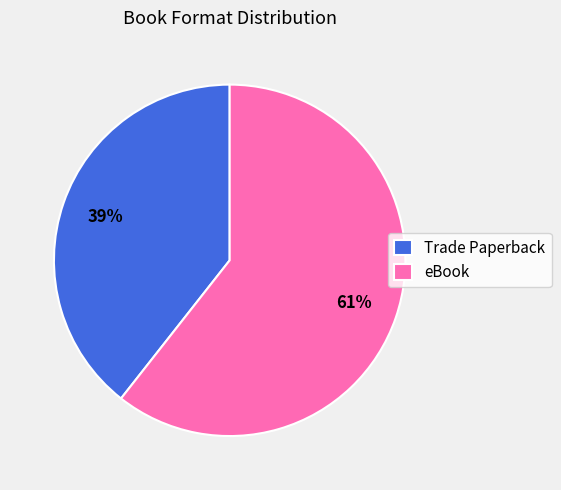

Which has a higher value, Trade Paperback or eBook?

eBook